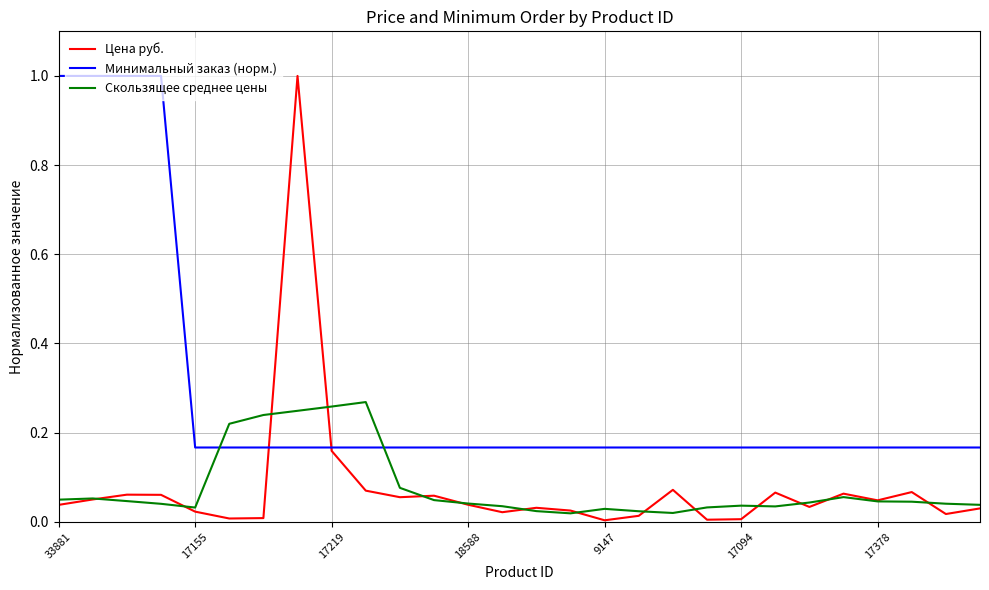

Which series has the largest total across all categories?

Минимальный заказ (норм.)